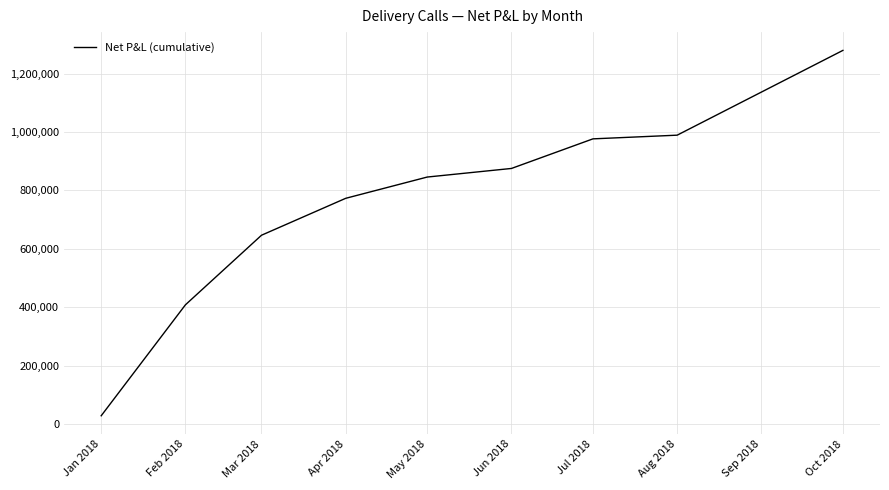

What is the average value?

758183.8